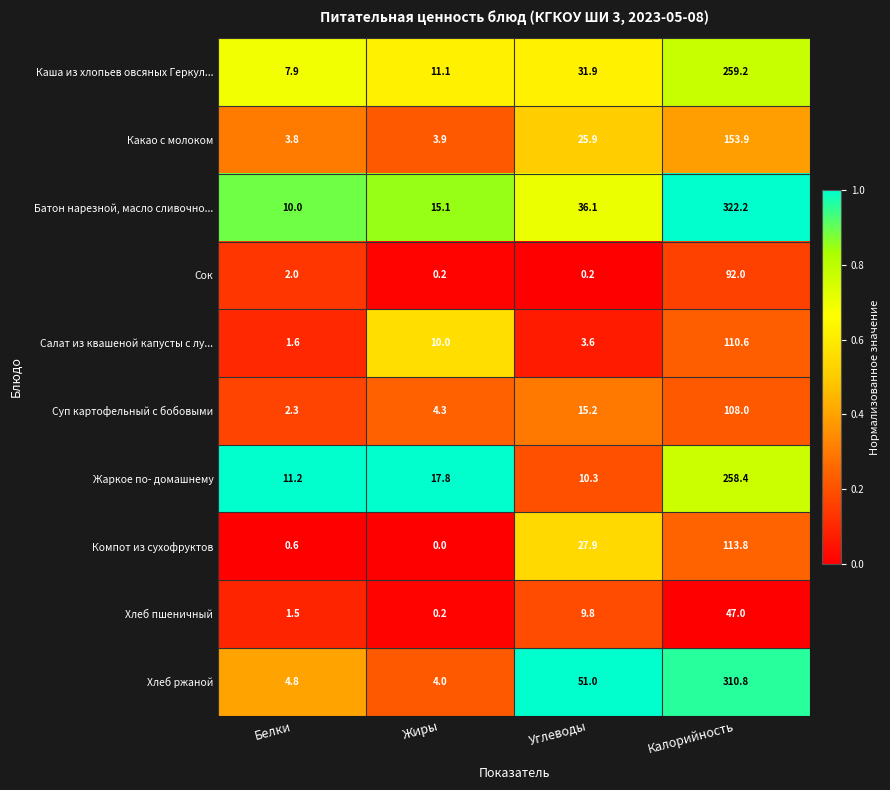

Rank the categories by Каша из хлопьев овсяных Геркул... value from lowest to highest.

Белки, Жиры, Углеводы, Калорийность